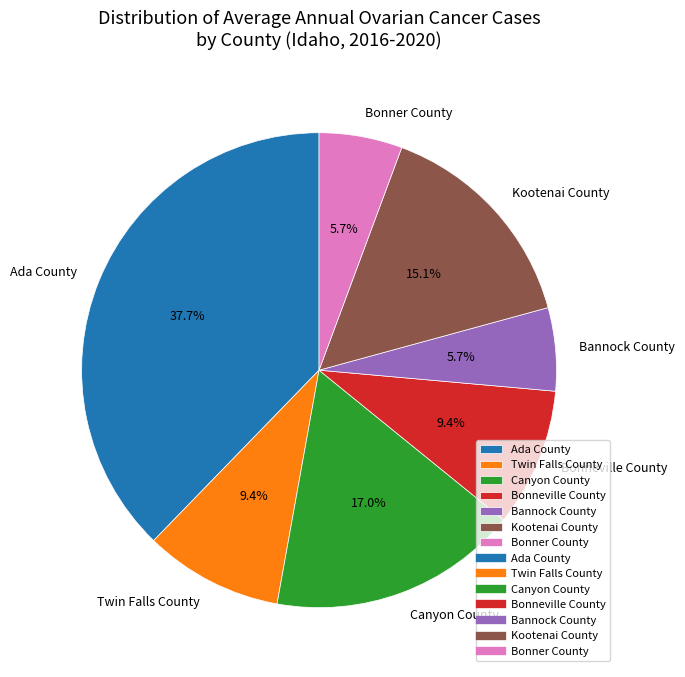

How many segments does this pie chart have?

7